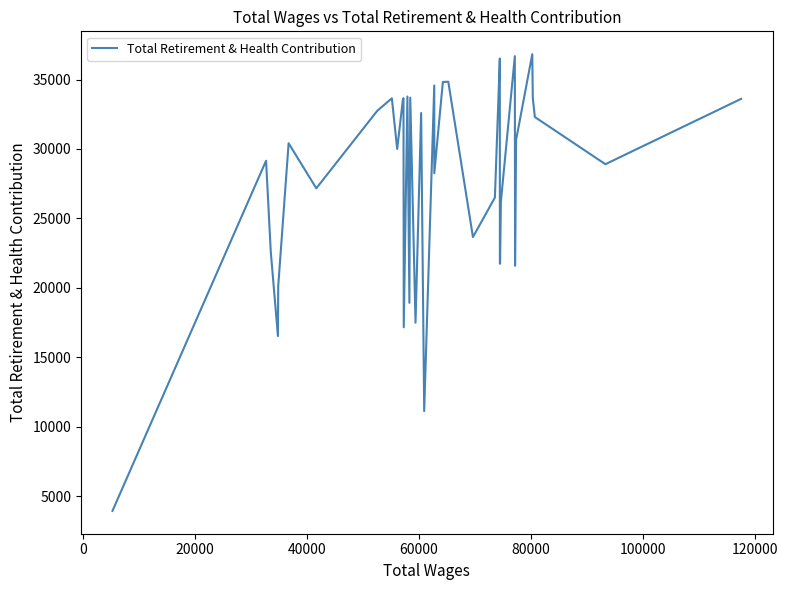

What is the difference between the maximum and minimum values?

32875